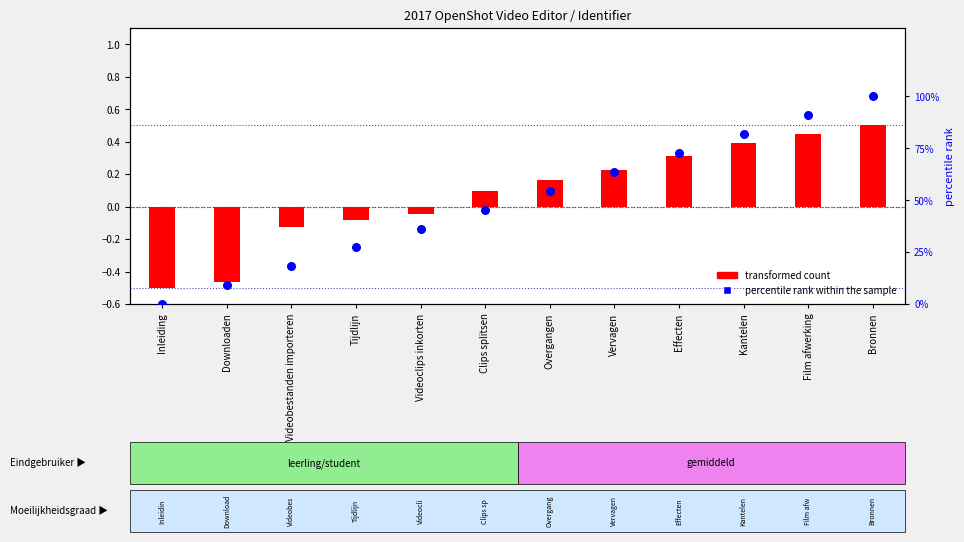

At how many categories does at least one series exceed 41?

7